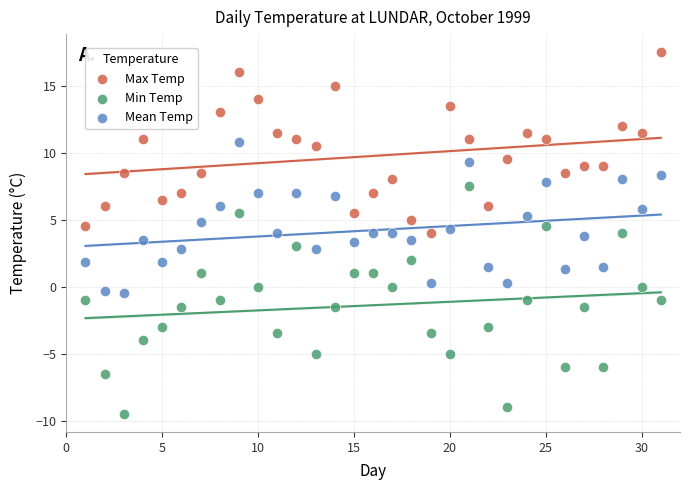

Across all data points, what is the range of Y values (max minus min)?

27.0